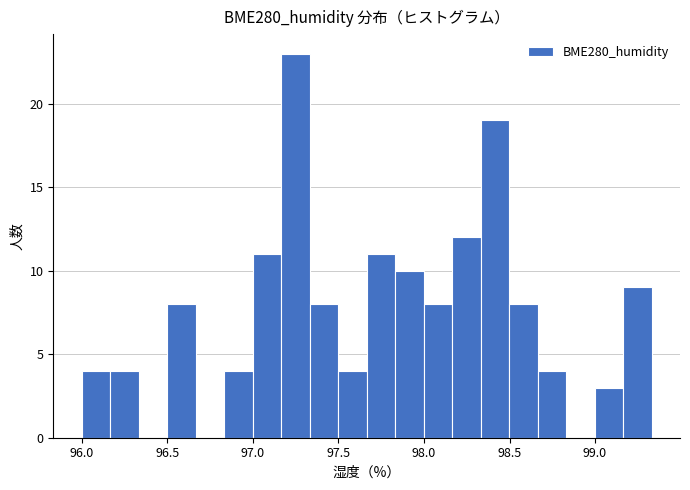

Around what value on the x-axis is the tallest bar? Give the approximate position of its centre, as read against the axis.

97.25